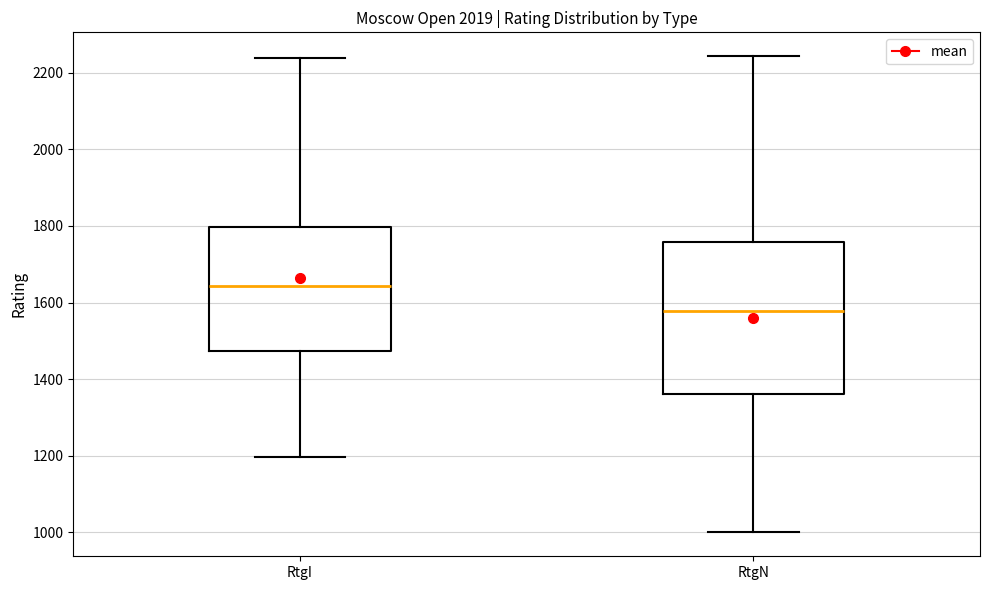

Which box is the tallest, from its lower edge to its upper edge?

RtgN